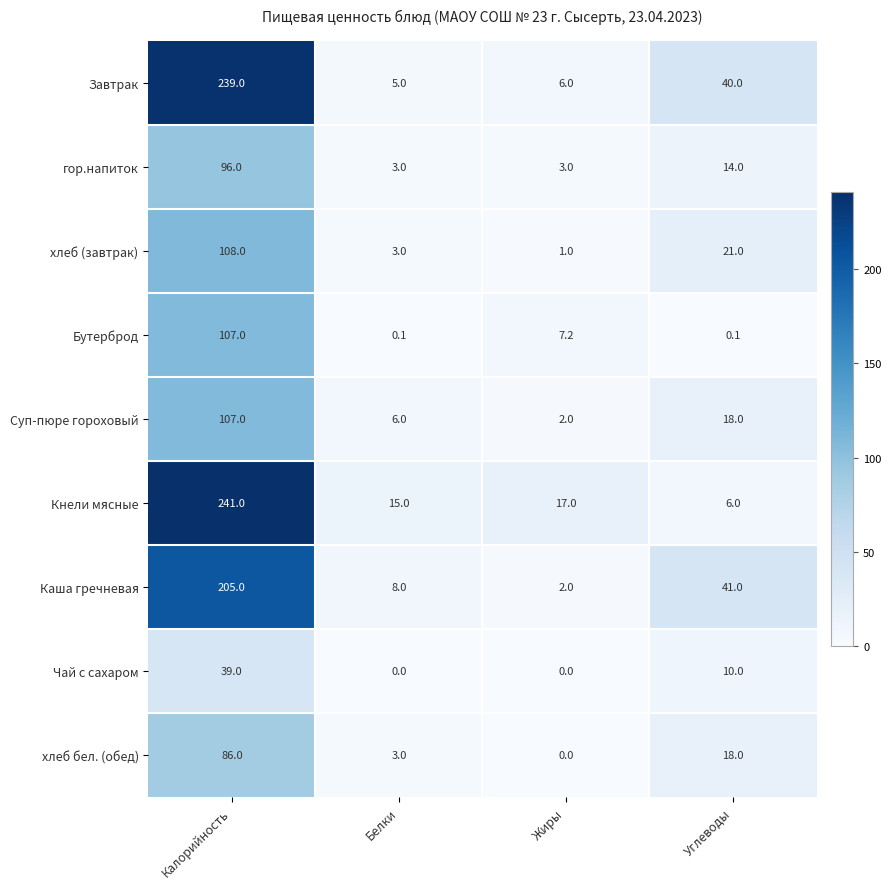

How many distinct data groups are displayed?

9